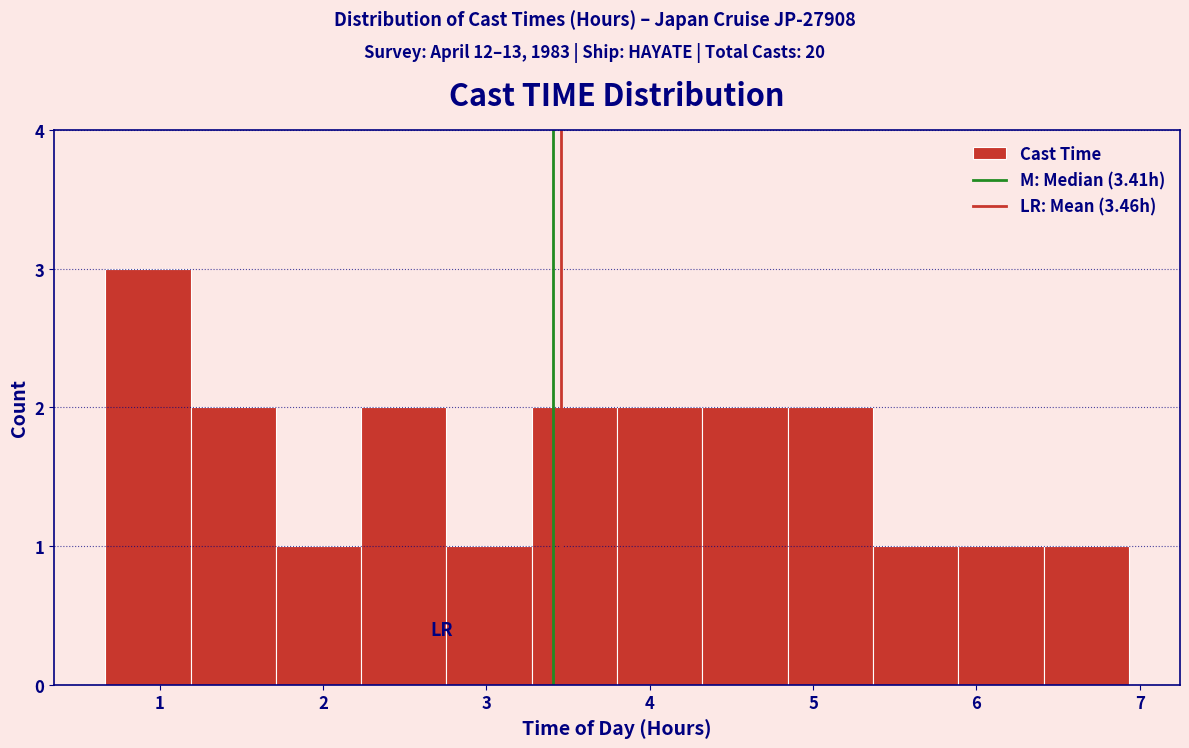

Over which range of the x-axis is the bar tallest?

0.7 to 1.2